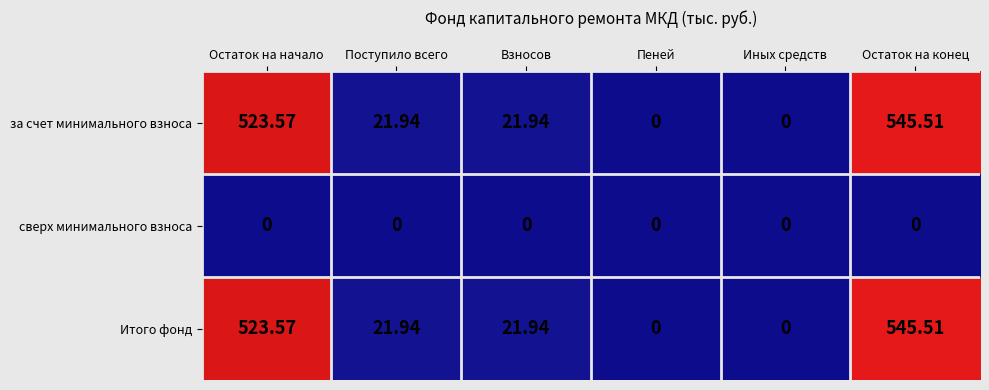

What is the difference between the highest and lowest values at Поступило всего?

21.9